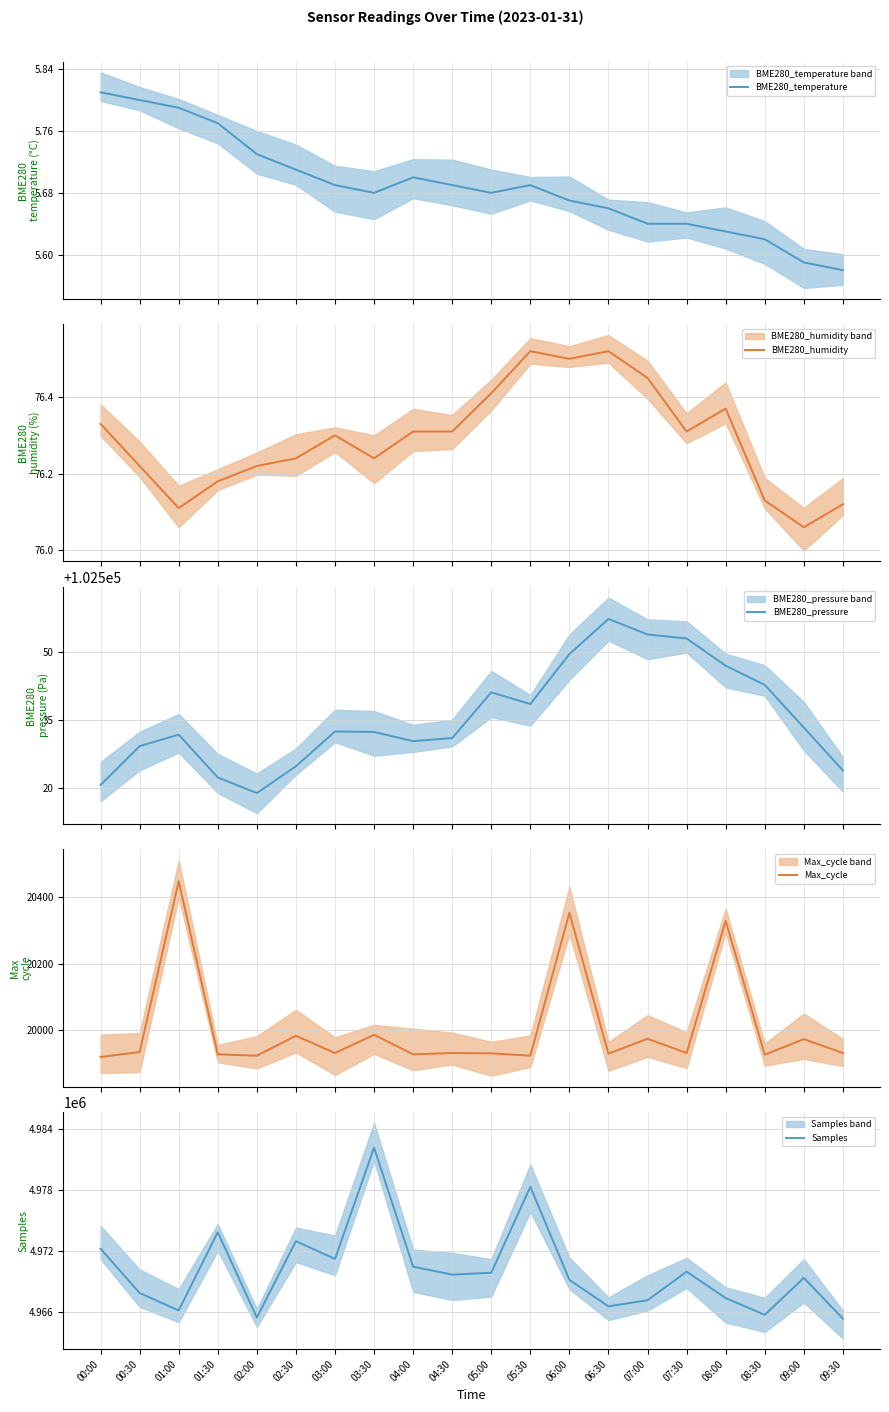

What is the difference between the second highest and second lowest values in the BME280_humidity series?

0.4